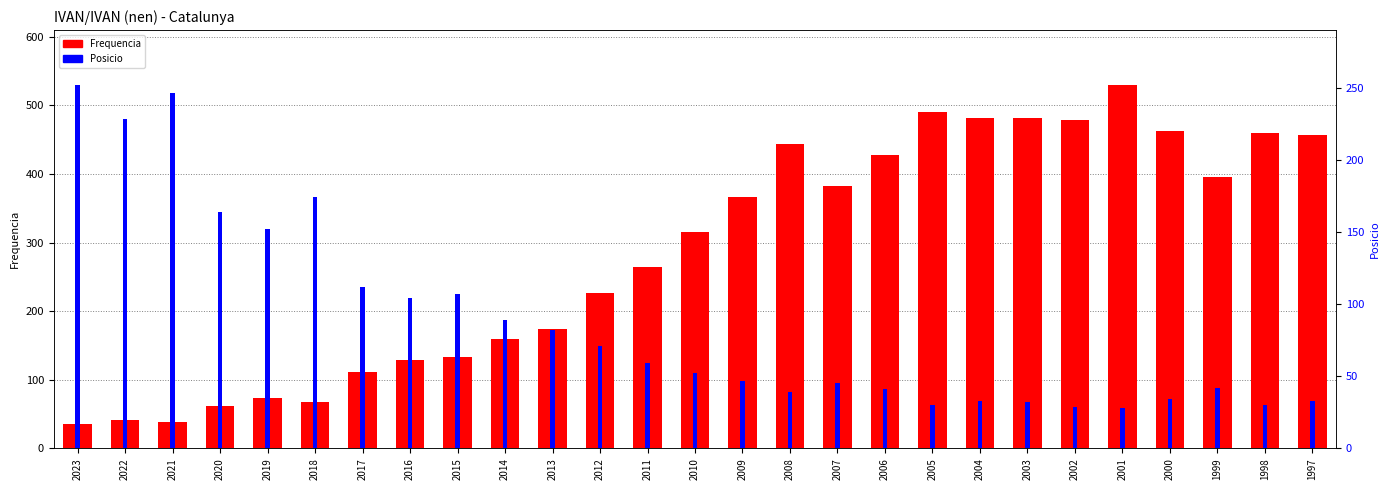

How many data points in Frequencia are less than 315?

13